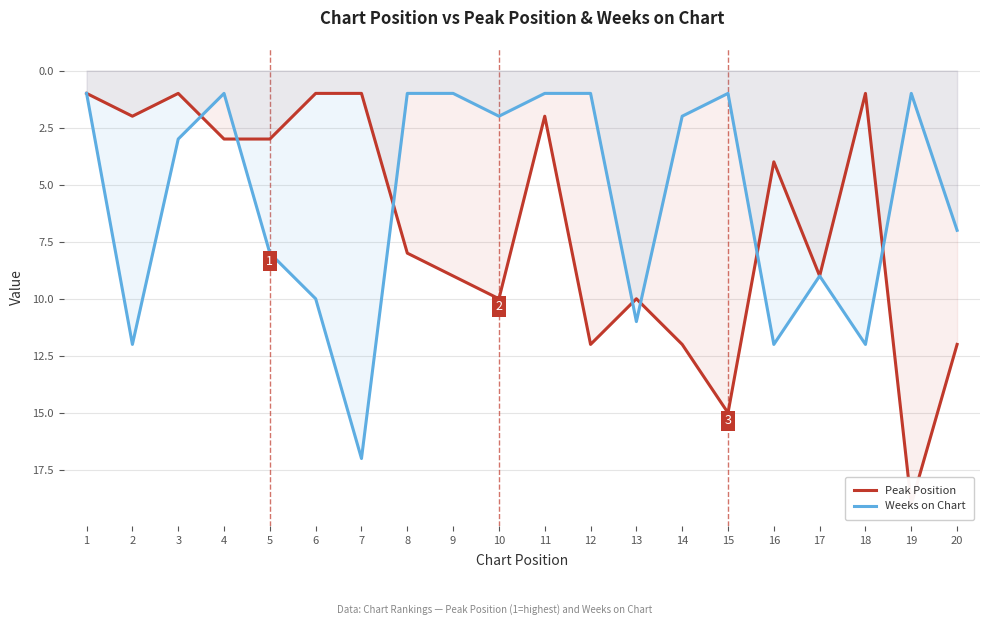

At which label does Peak Position first exceed 8?

9